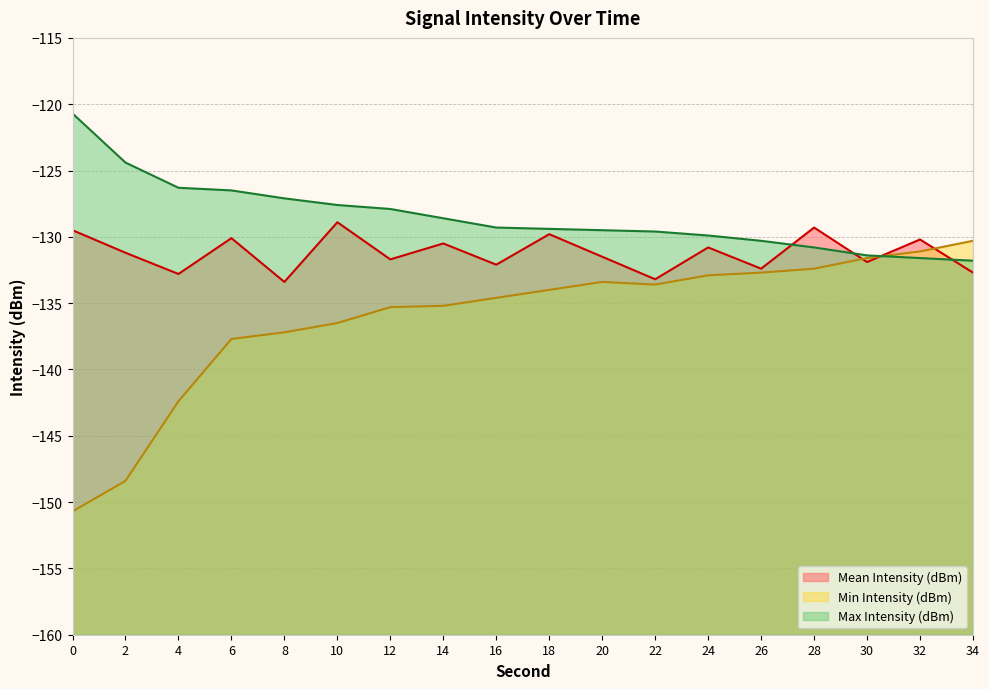

List the labels in order of Min Intensity (dBm) value, largest first.

34, 32, 30, 28, 26, 24, 20, 22, 18, 16, 14, 12, 10, 8, 6, 4, 2, 0